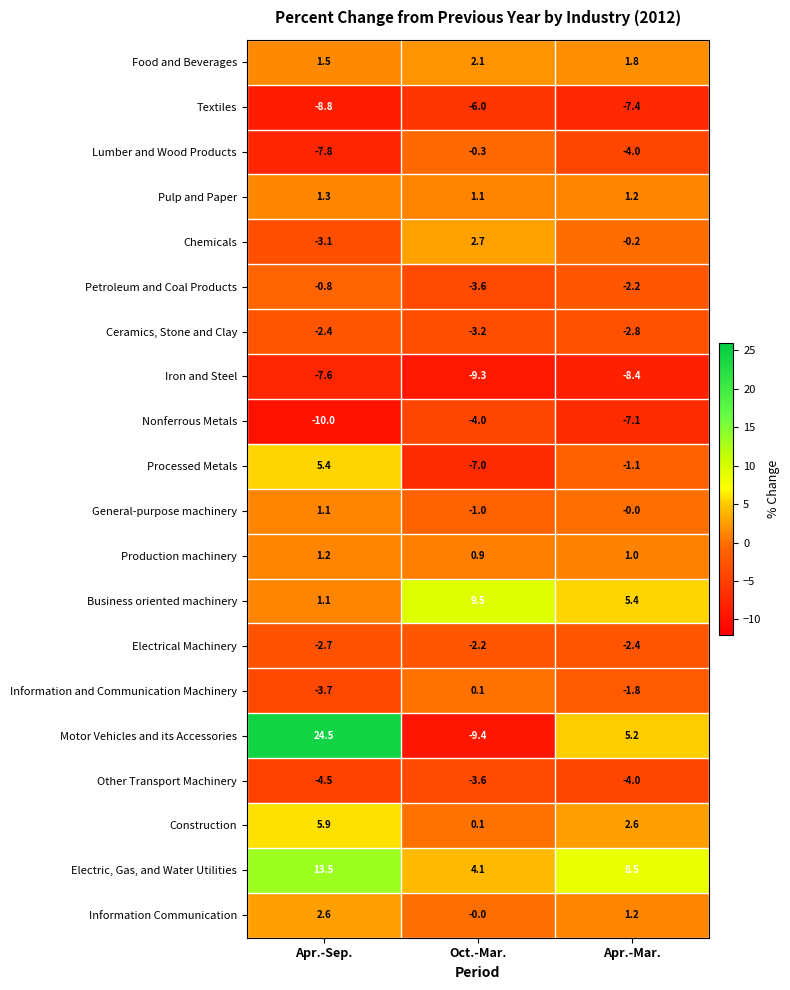

Which series has the widest spread of values?

Motor Vehicles and its Accessories